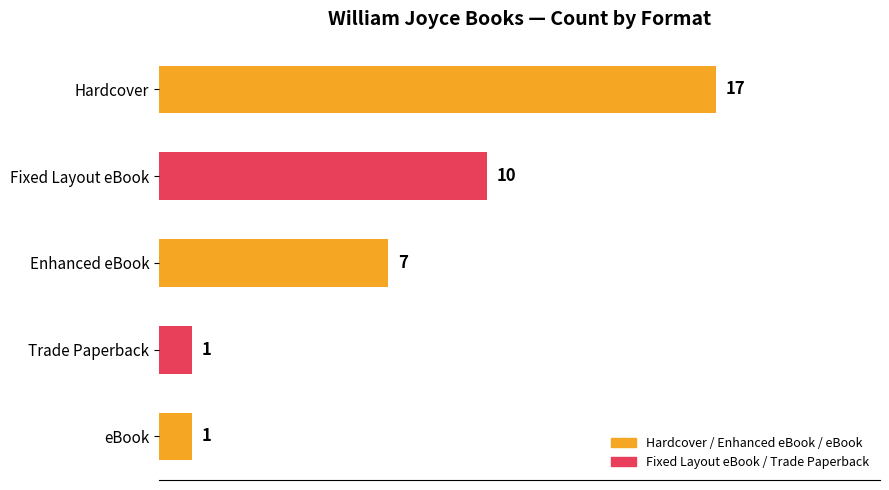

What is the change in value from Enhanced eBook to Trade Paperback?

-6